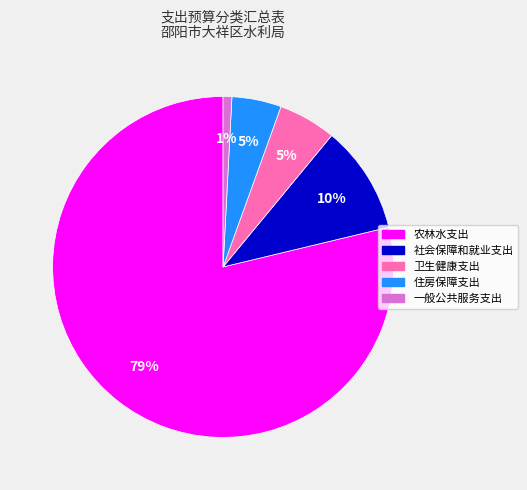

To the nearest percent, what portion does 社会保障和就业支出 represent?

10%